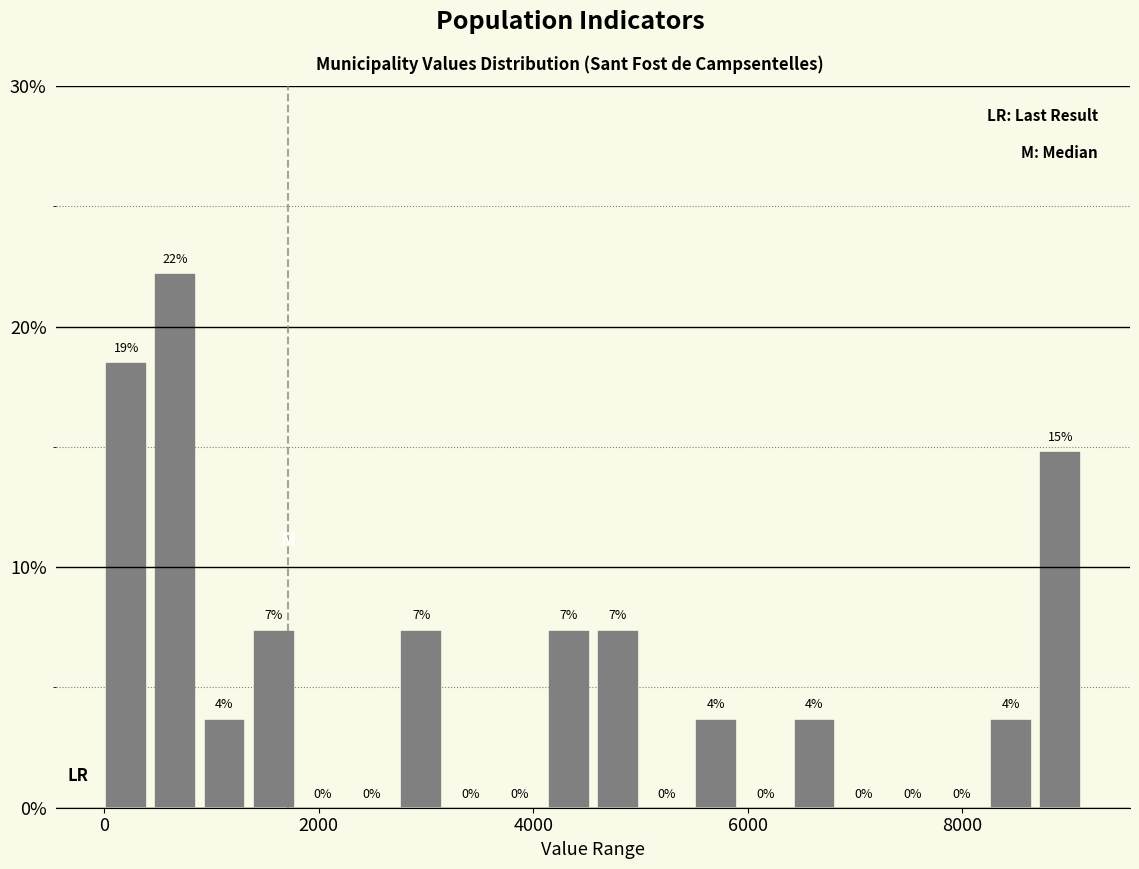

Around what value on the x-axis is the tallest bar? Give the approximate position of its centre, as read against the axis.

600